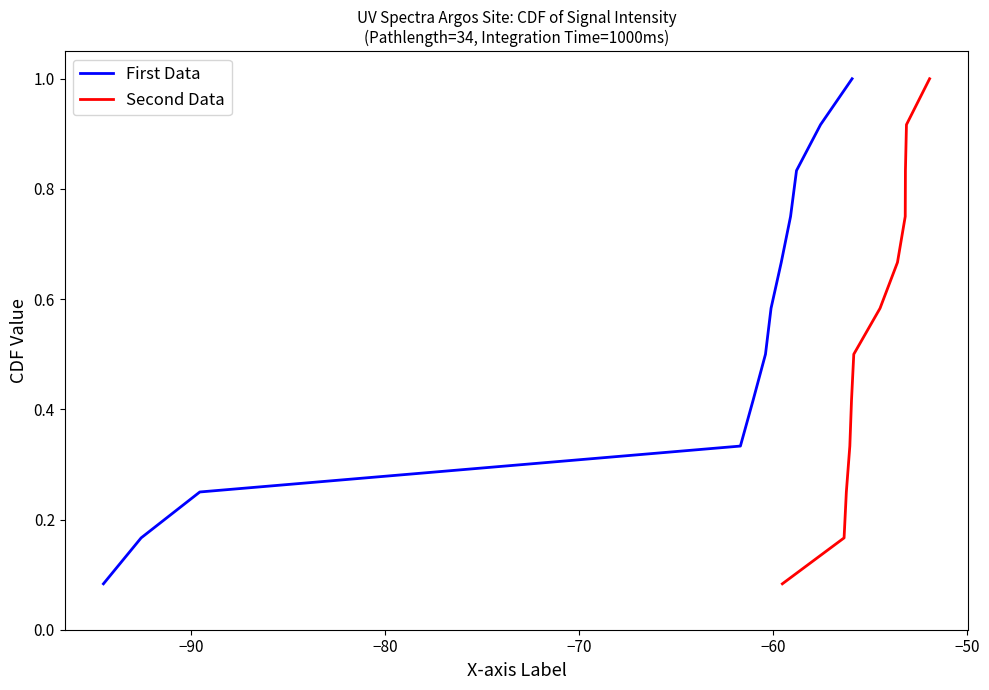

Which series has the widest spread of values?

First Data